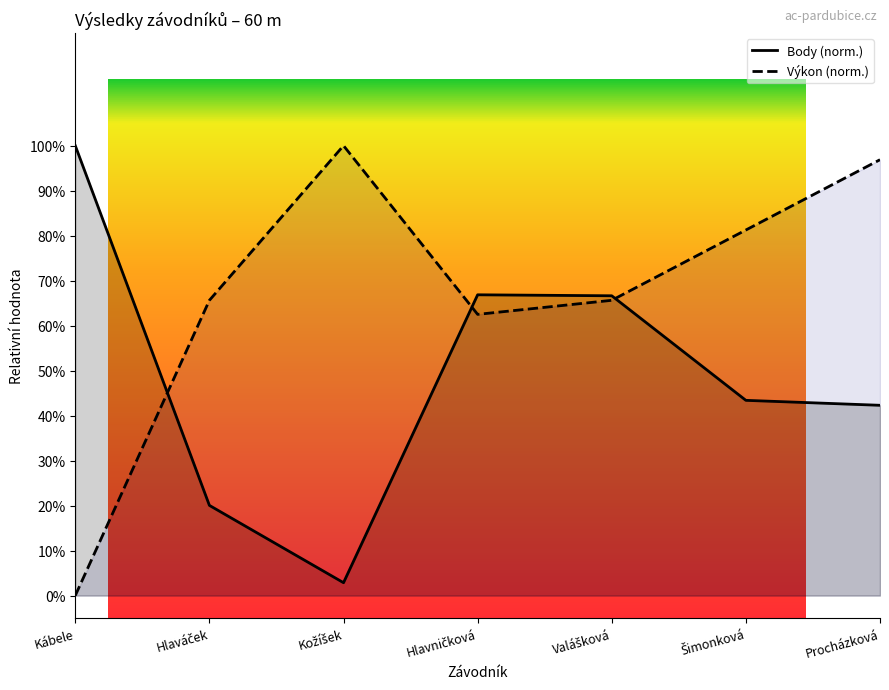

What position from the left is Hlaváček?

2